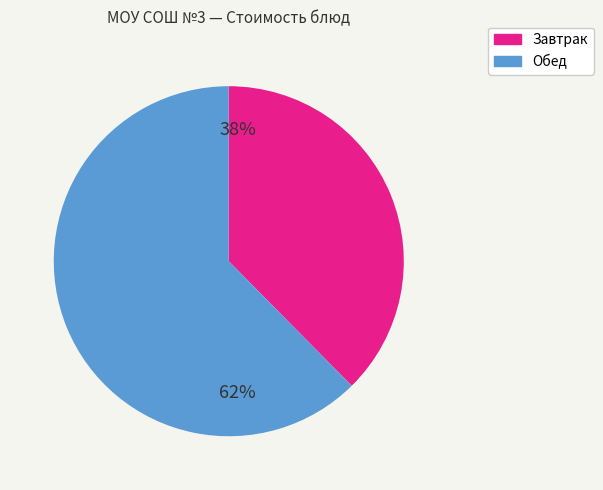

Does any single category account for the majority?

Yes